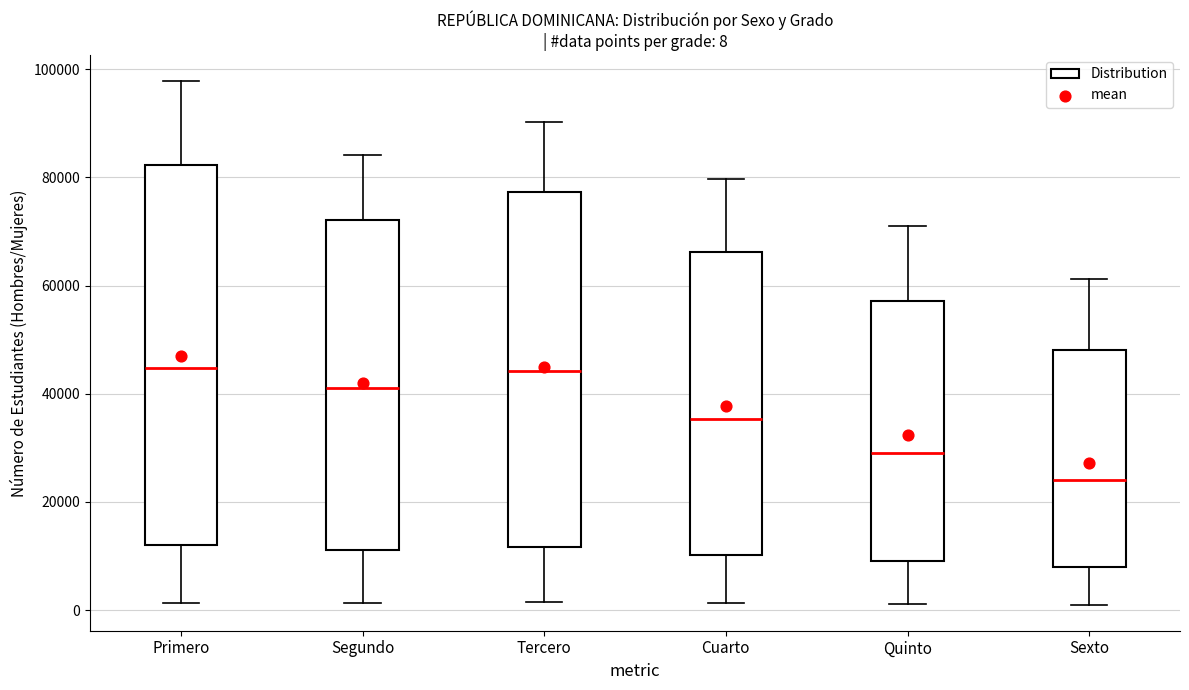

Which box's median line is the lowest?

Sexto